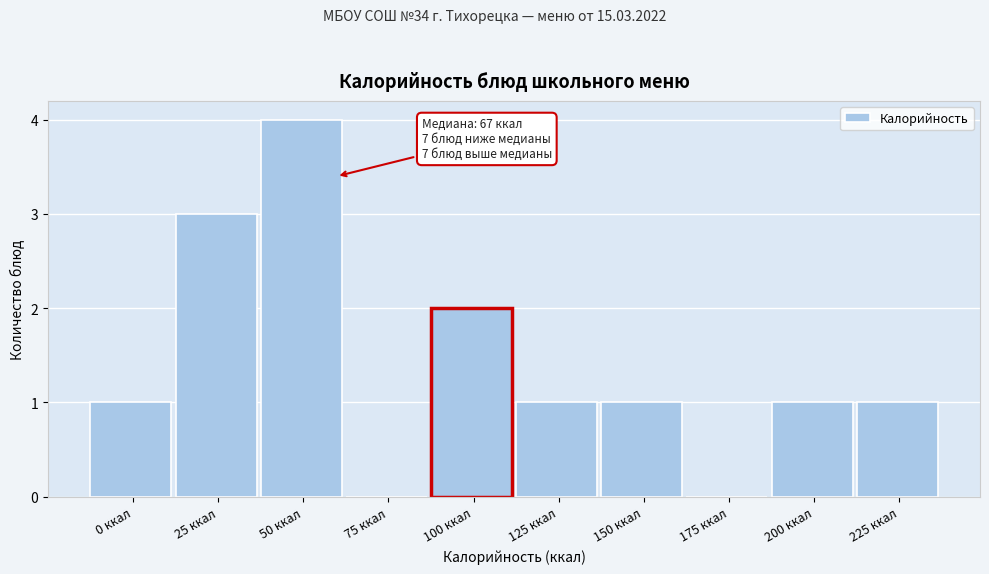

Reading left to right, extract all data points from this chart.

0 ккал=1	25 ккал=3	50 ккал=4	75 ккал=0	100 ккал=2	125 ккал=1	150 ккал=1	175 ккал=0	200 ккал=1	225 ккал=1